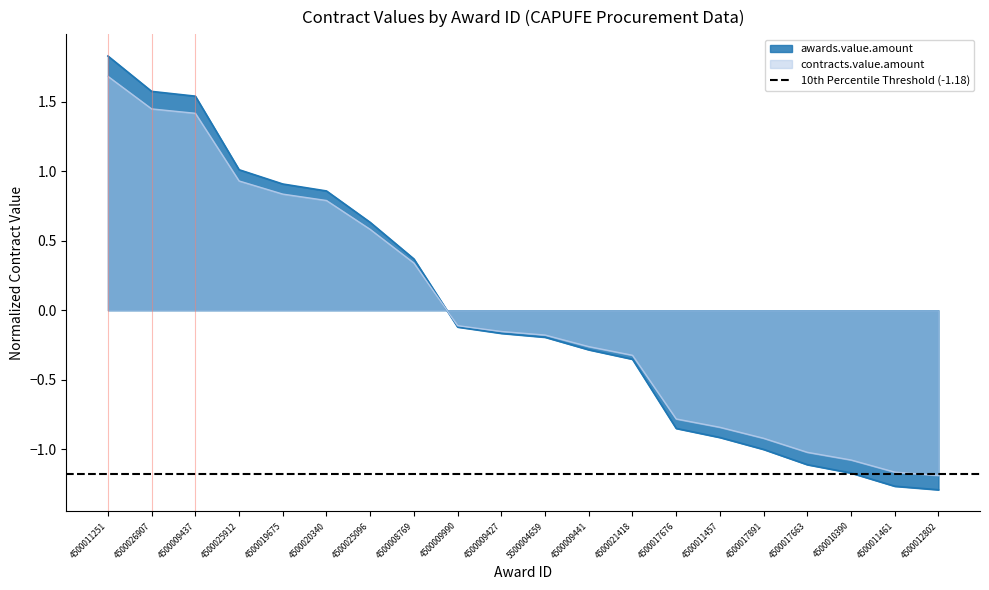

Is it true that awards.value.amount equals 0.9 at 4500019675?

True